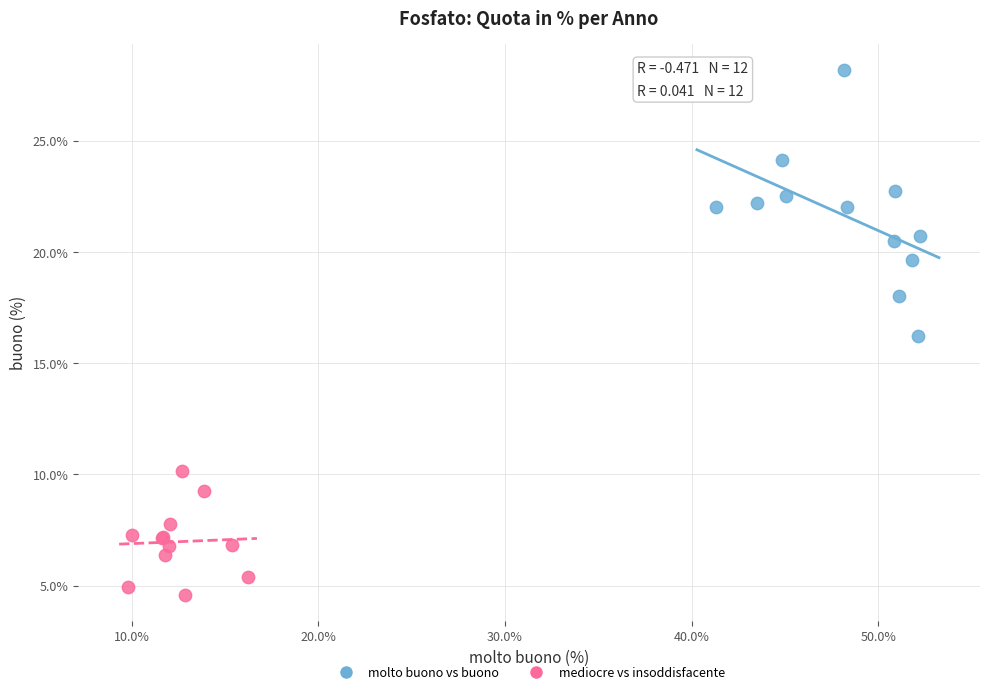

Which series has the largest Y range (max minus min)?

molto buono vs buono